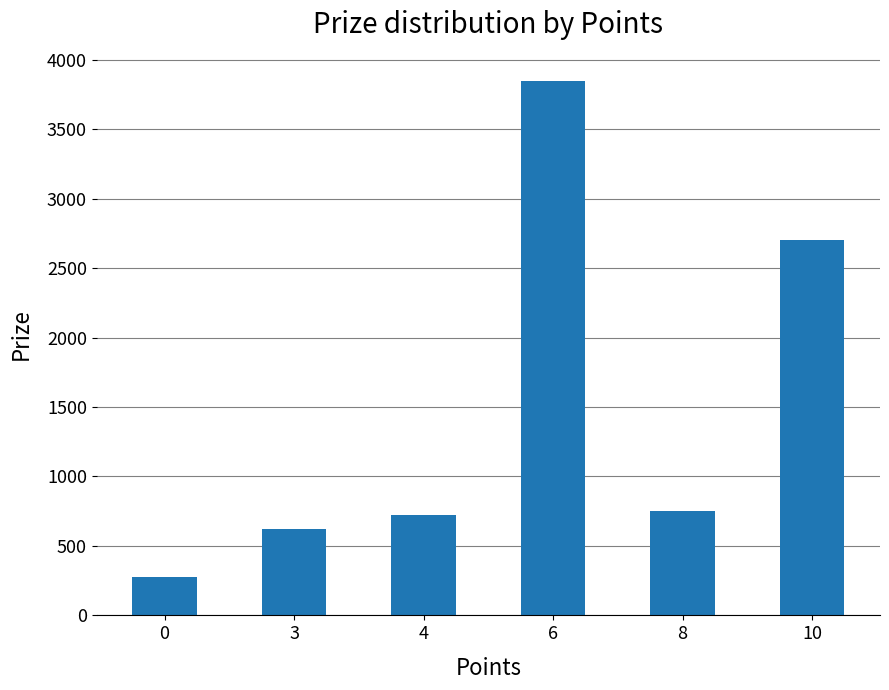

Where does the data first go above 750?

6